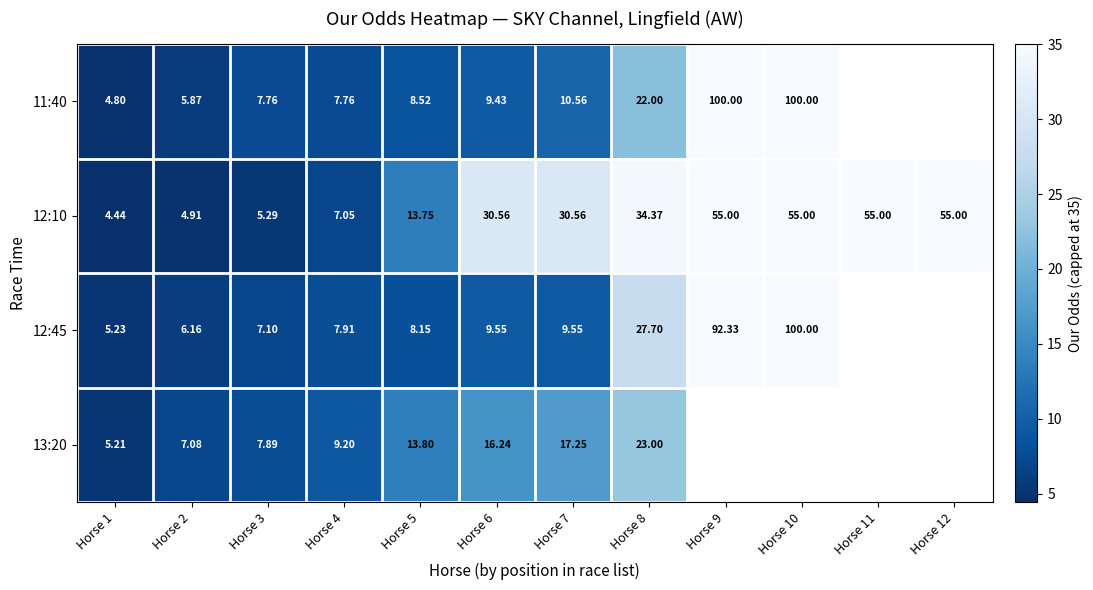

True or false: 12:10 has a value of 34.4 at Horse 8.

True